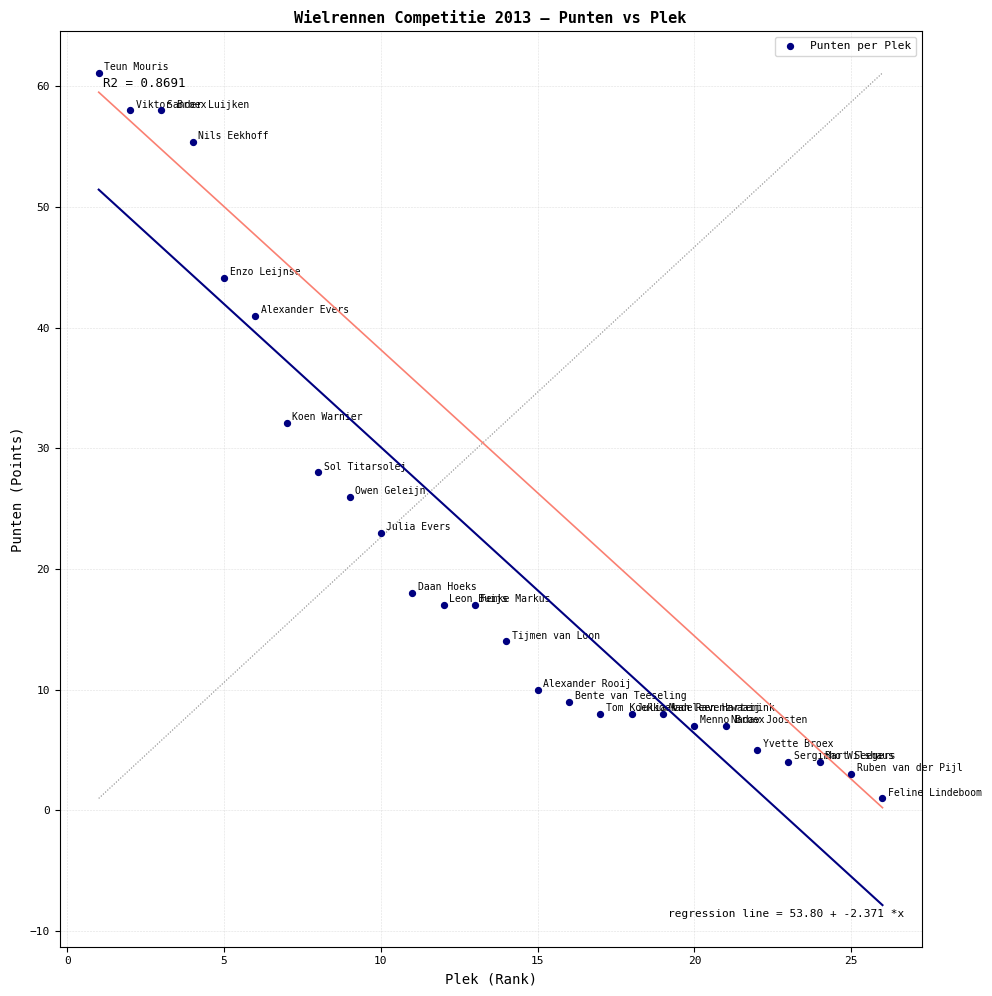

What Y value in the scatter plot is closest to 31?

32.1